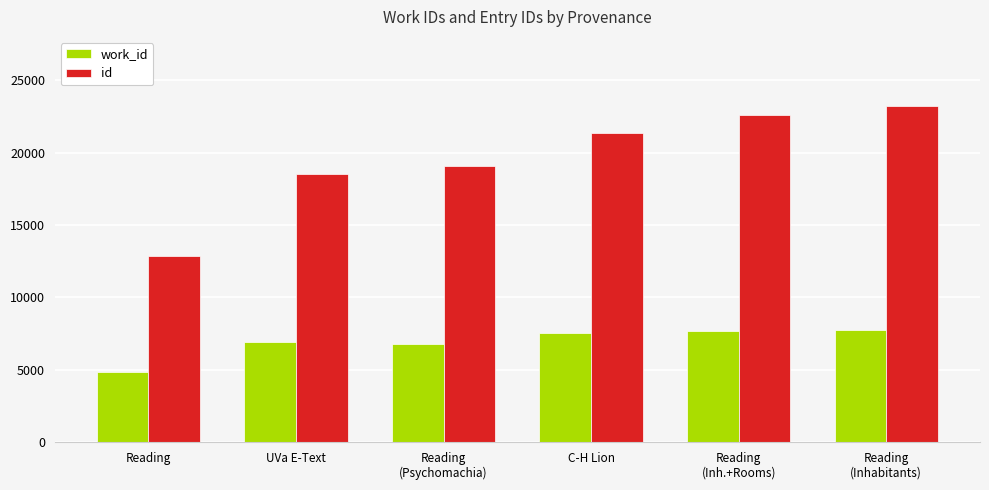

Read the id value at C-H Lion, to the nearest 10.

21360